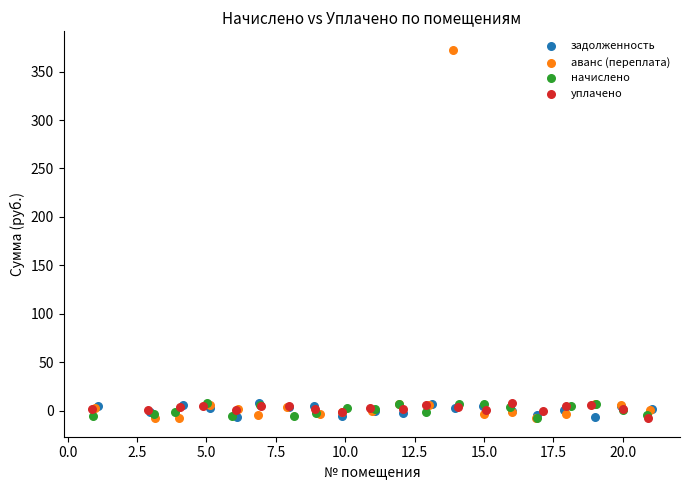

What are all the series names shown in the legend?

задолженность, аванс (переплата), начислено, уплачено